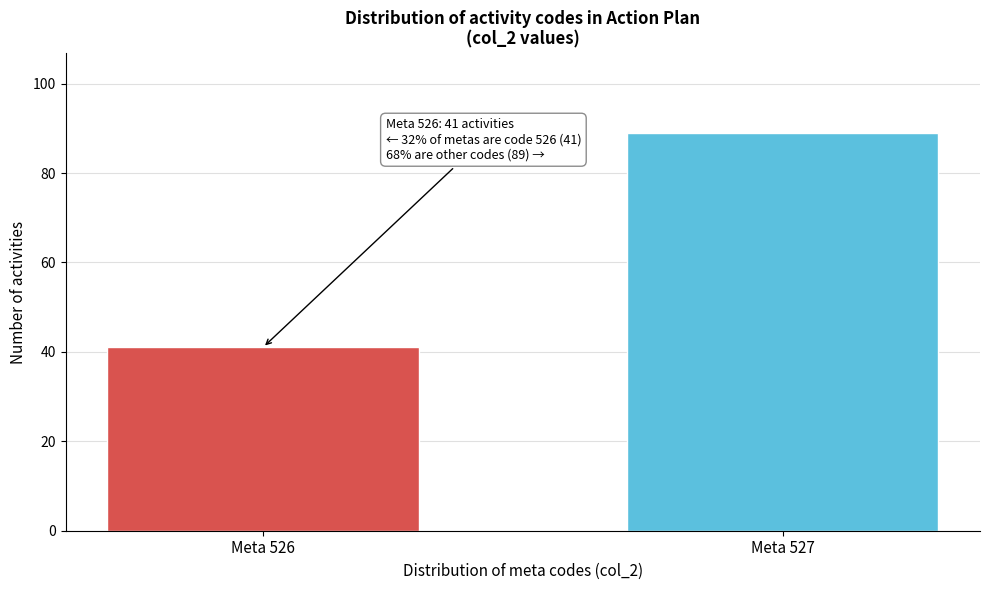

Reading left to right, extract all data points from this chart.

41	89